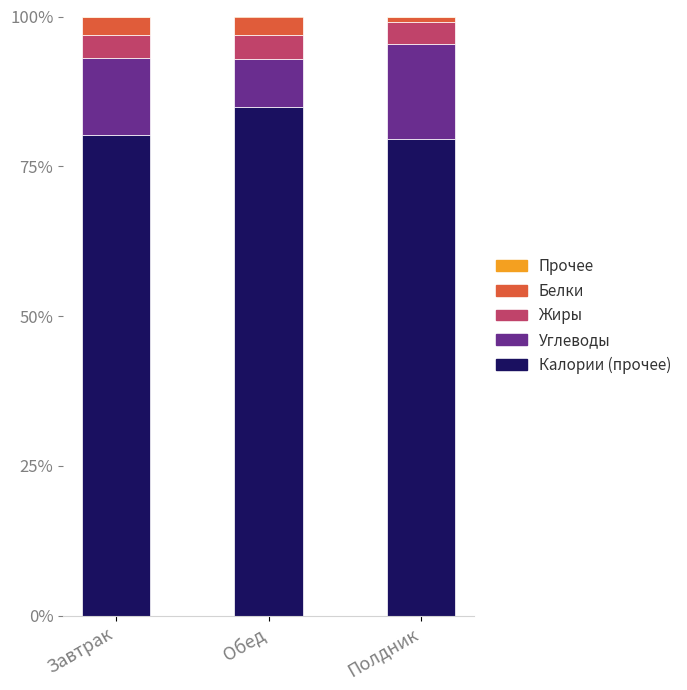

Are the bars horizontal?

No